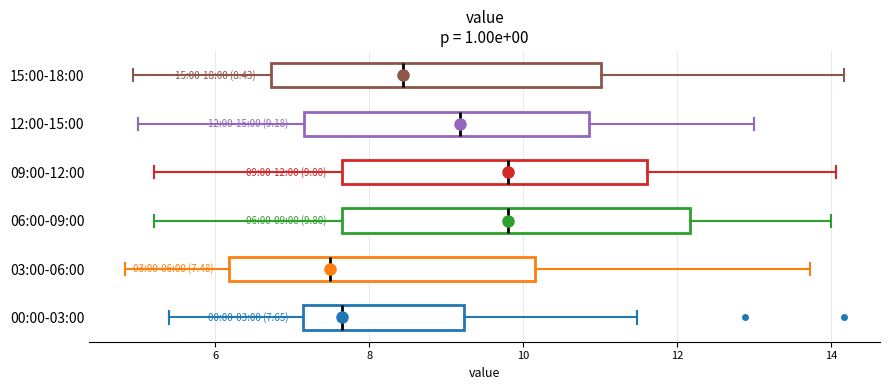

Which box is the widest, from its left edge to its right edge?

06:00-09:00